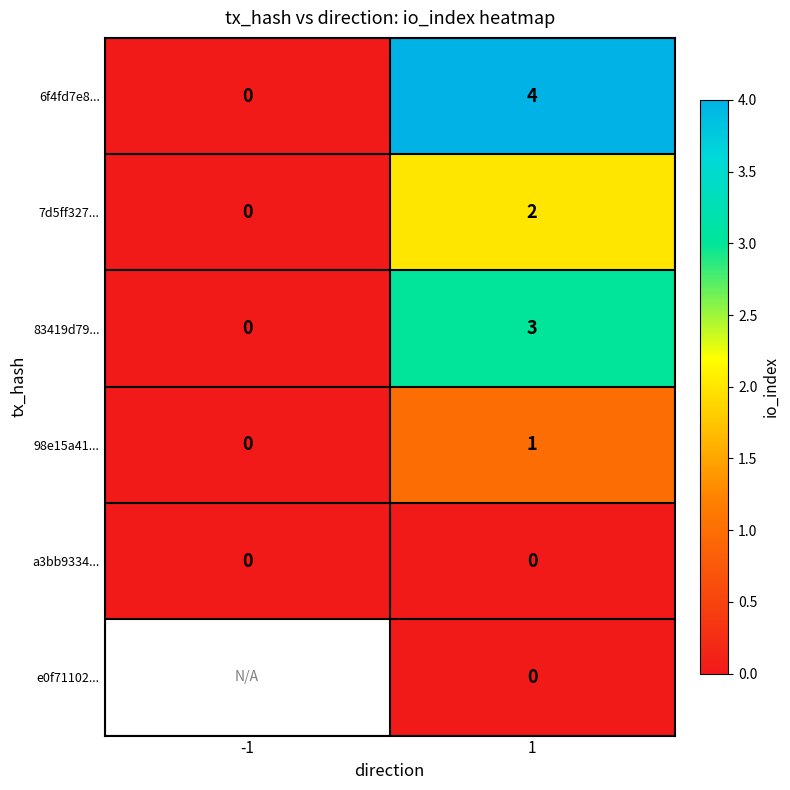

What is the maximum value for 83419d79...?

3